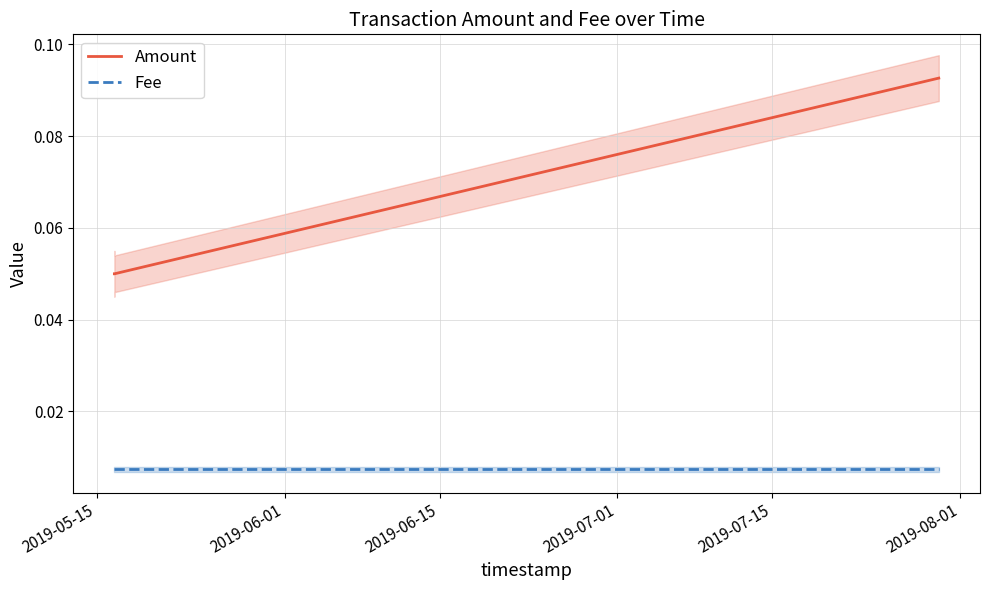

Reading left to right, transcribe all the data shown in this chart.

Amount: 0.1	0.1	0.1
Fee: 0.0	0.0	0.0